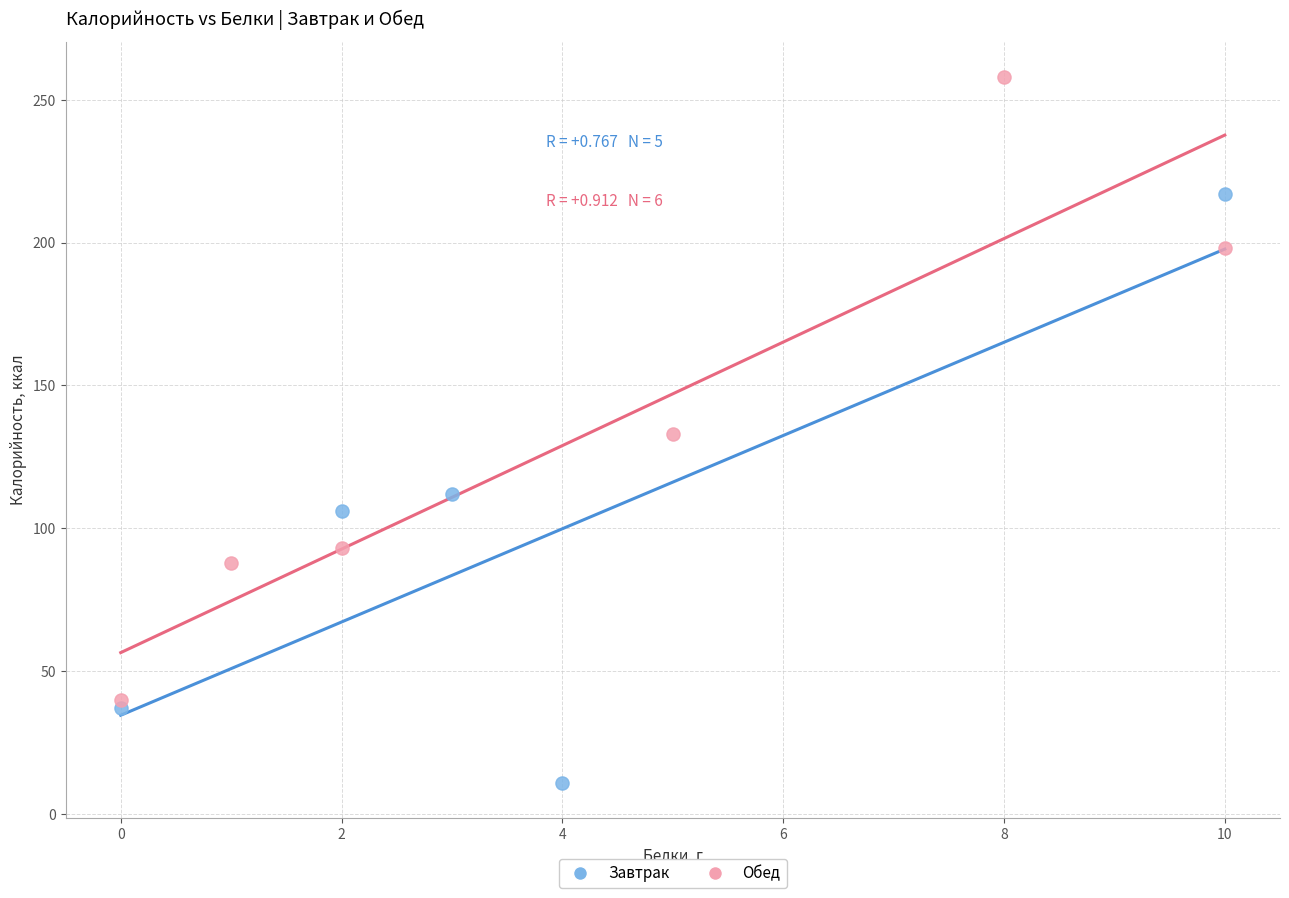

Which series has the widest spread of Y values?

Обед